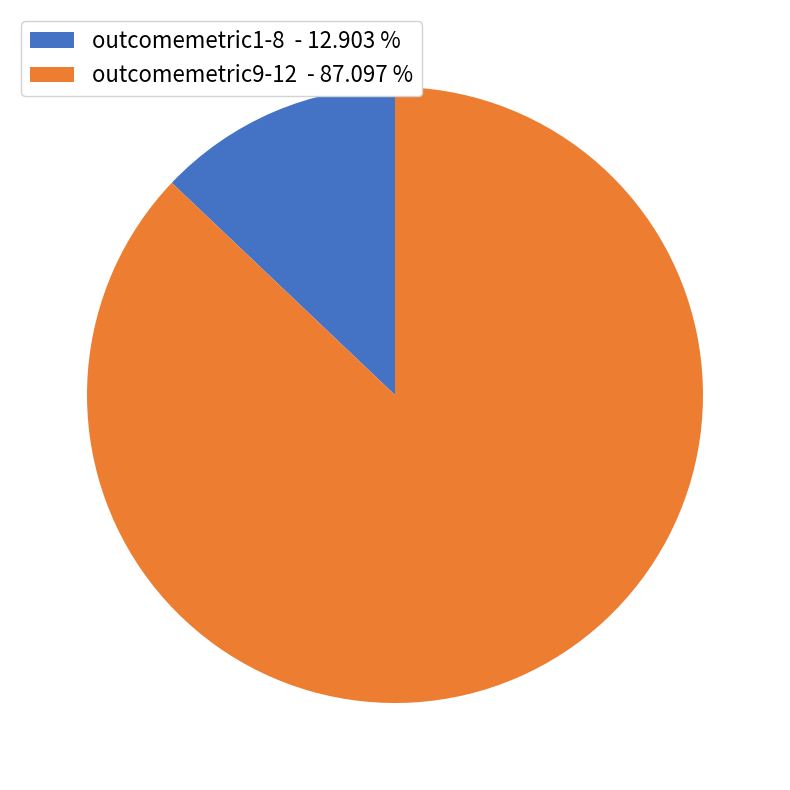

Does outcomemetric9-12 - 87.097 % account for over 50% of the chart?

Yes